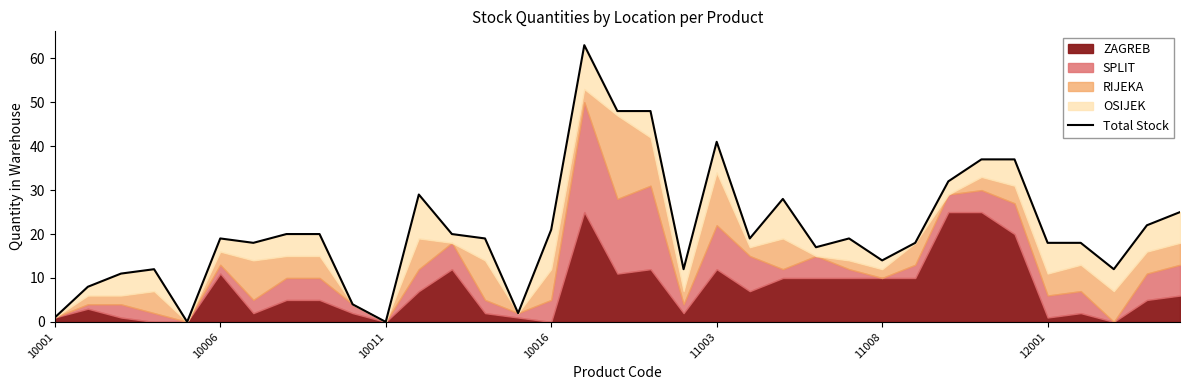

Which has a higher value, 33 or 13?

33